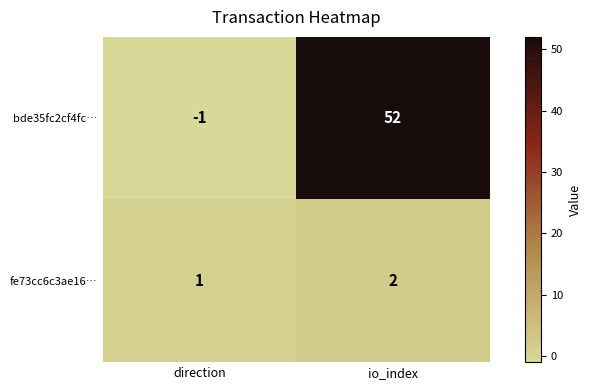

The fe73cc6c3ae16… series shows 2 at io_index. True or false?

True